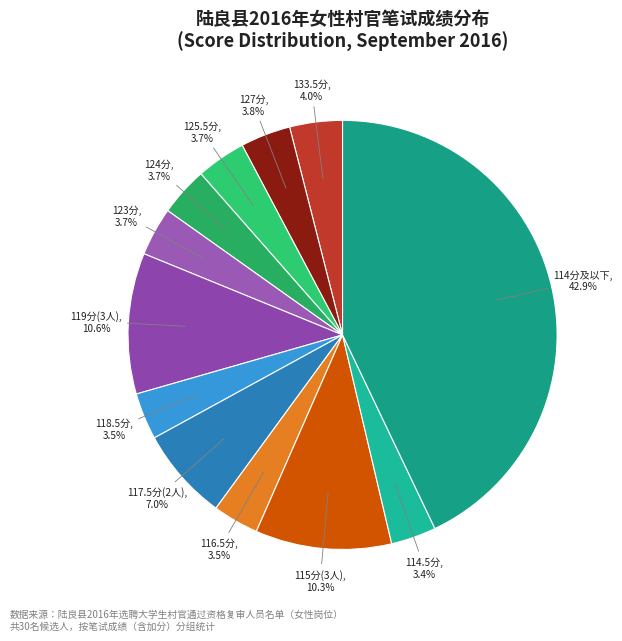

What portion of the pie excludes 116.5分?

96.5%